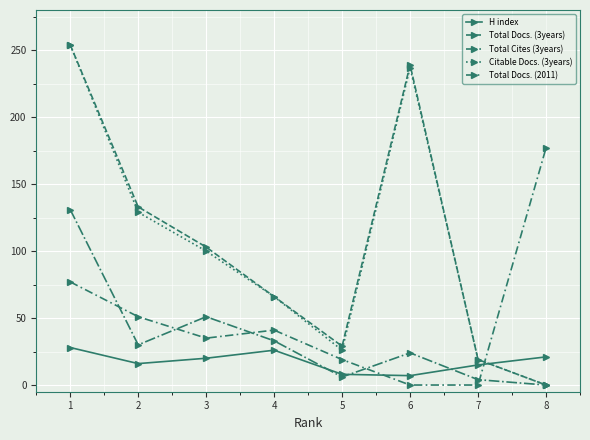

The H index series shows 7 at 6. True or false?

True